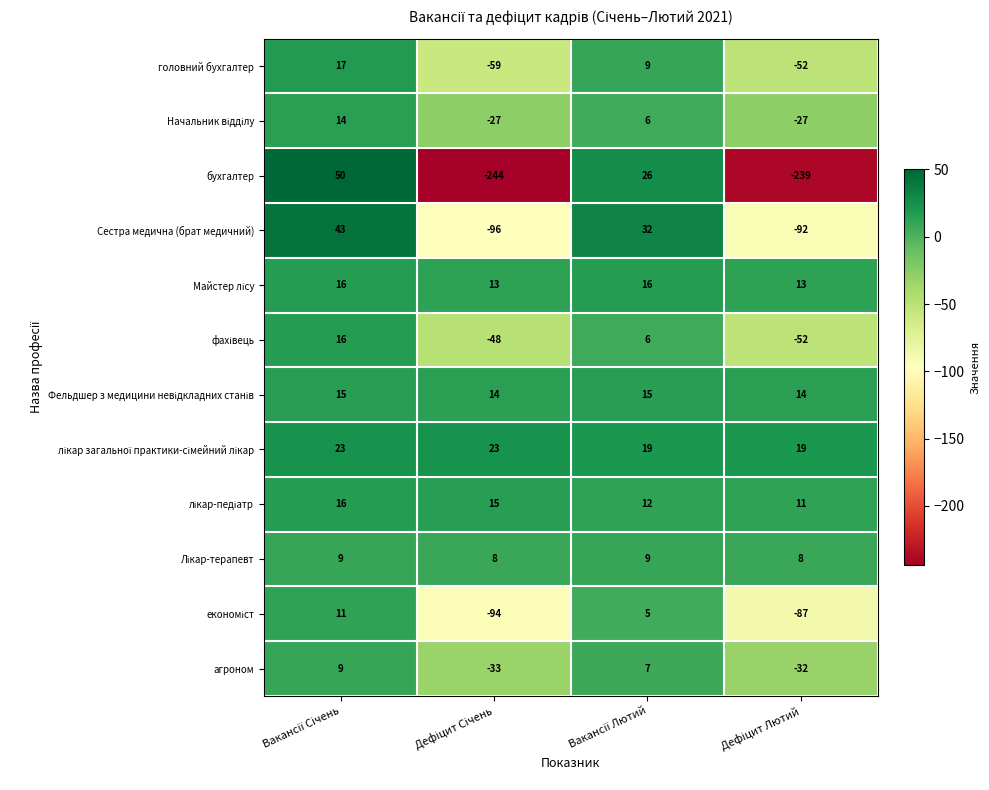

What is the average value of the головний бухгалтер series?

-21